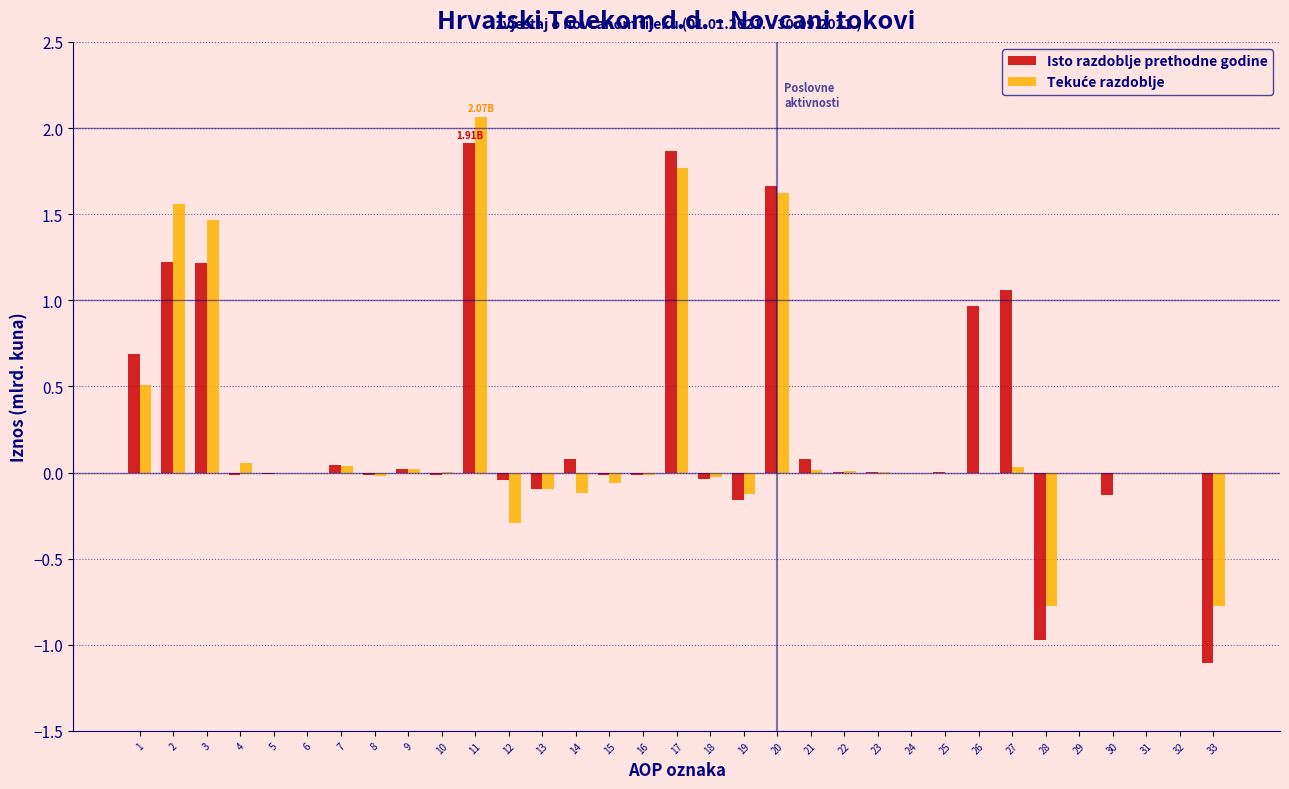

What is the sum of all Isto razdoblje prethodne godine values?

8.2